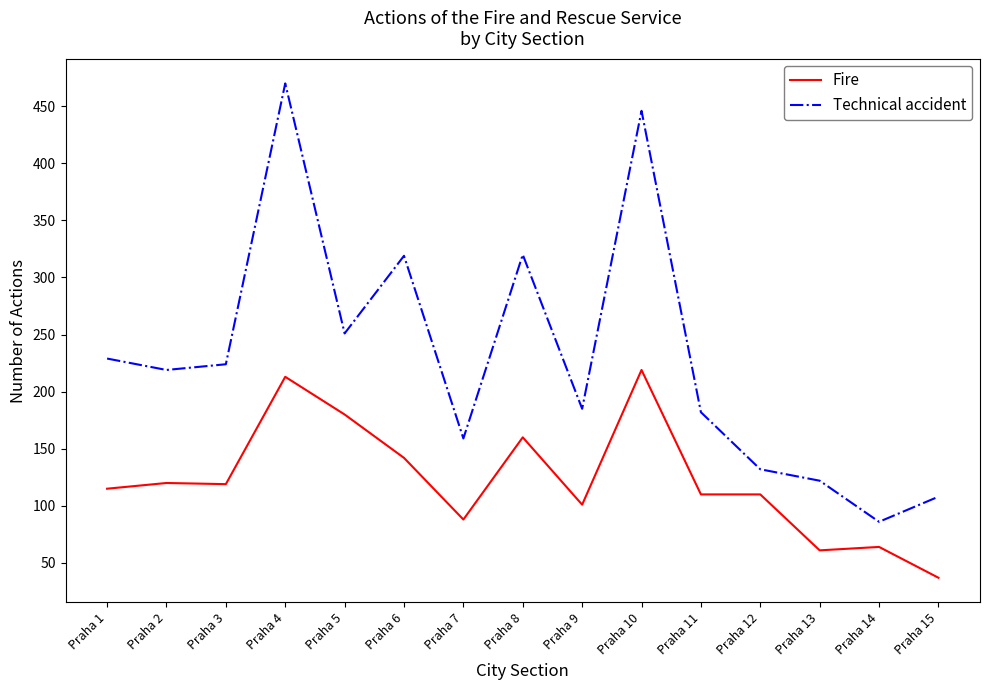

What is the smallest value displayed?

37